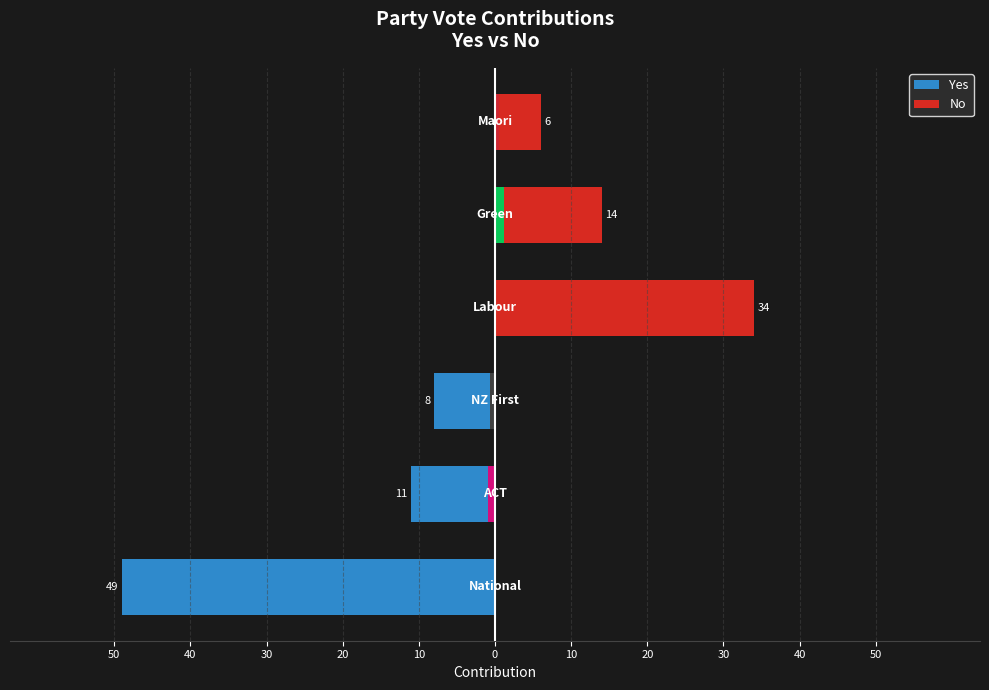

How many data points in Yes are less than 0?

3